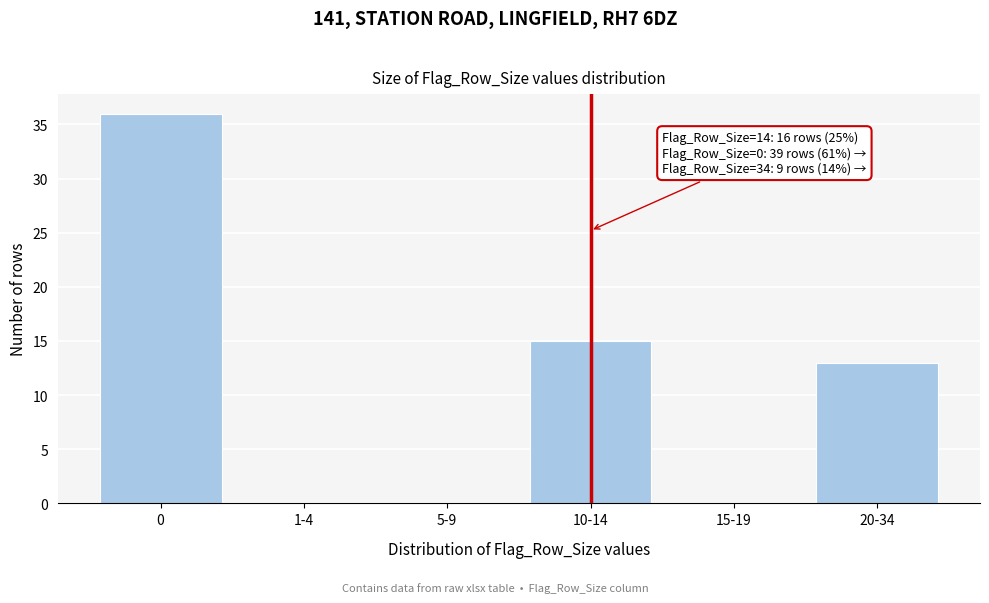

Reading right to left, what are all the values shown in this chart?

20-34=13	15-19=0	10-14=15	5-9=0	1-4=0	0=36